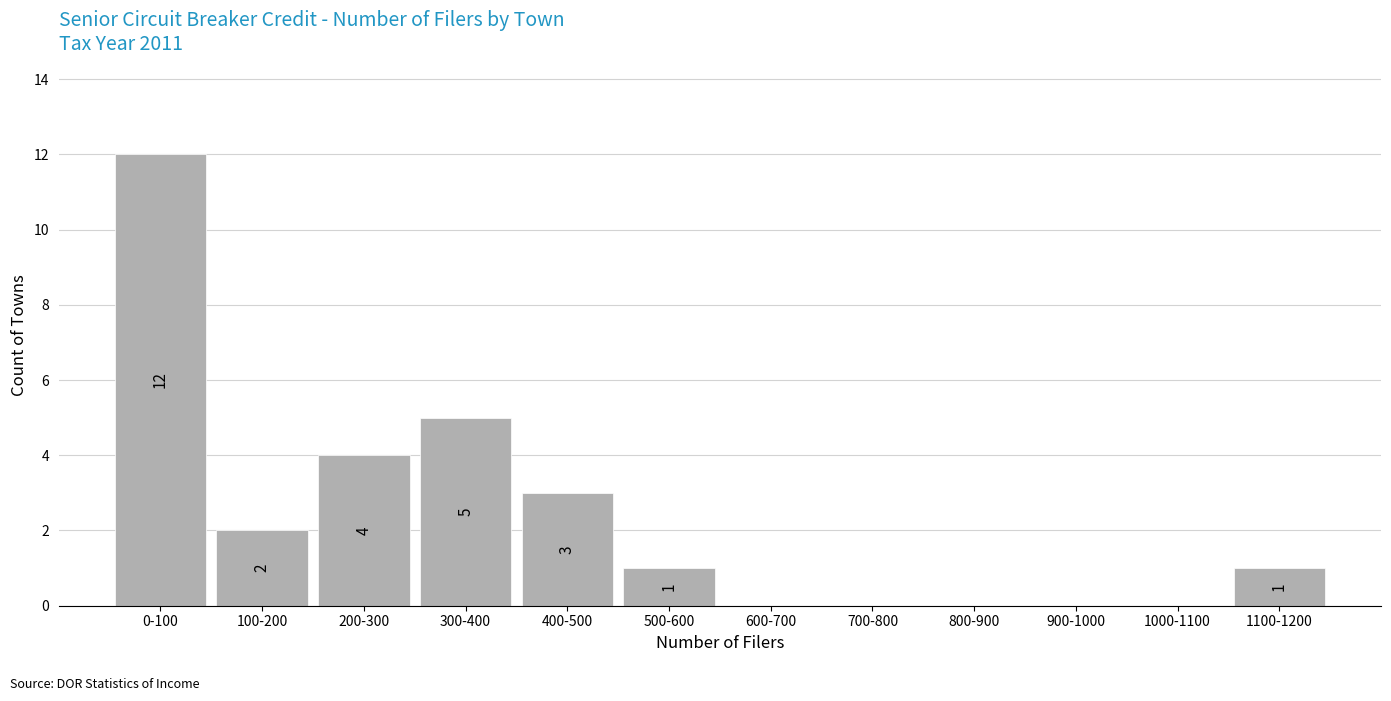

Reading left to right, what are all the values shown in this chart?

0-100=12	100-200=2	200-300=4	300-400=5	400-500=3	500-600=1	600-700=0	700-800=0	800-900=0	900-1000=0	1000-1100=0	1100-1200=1